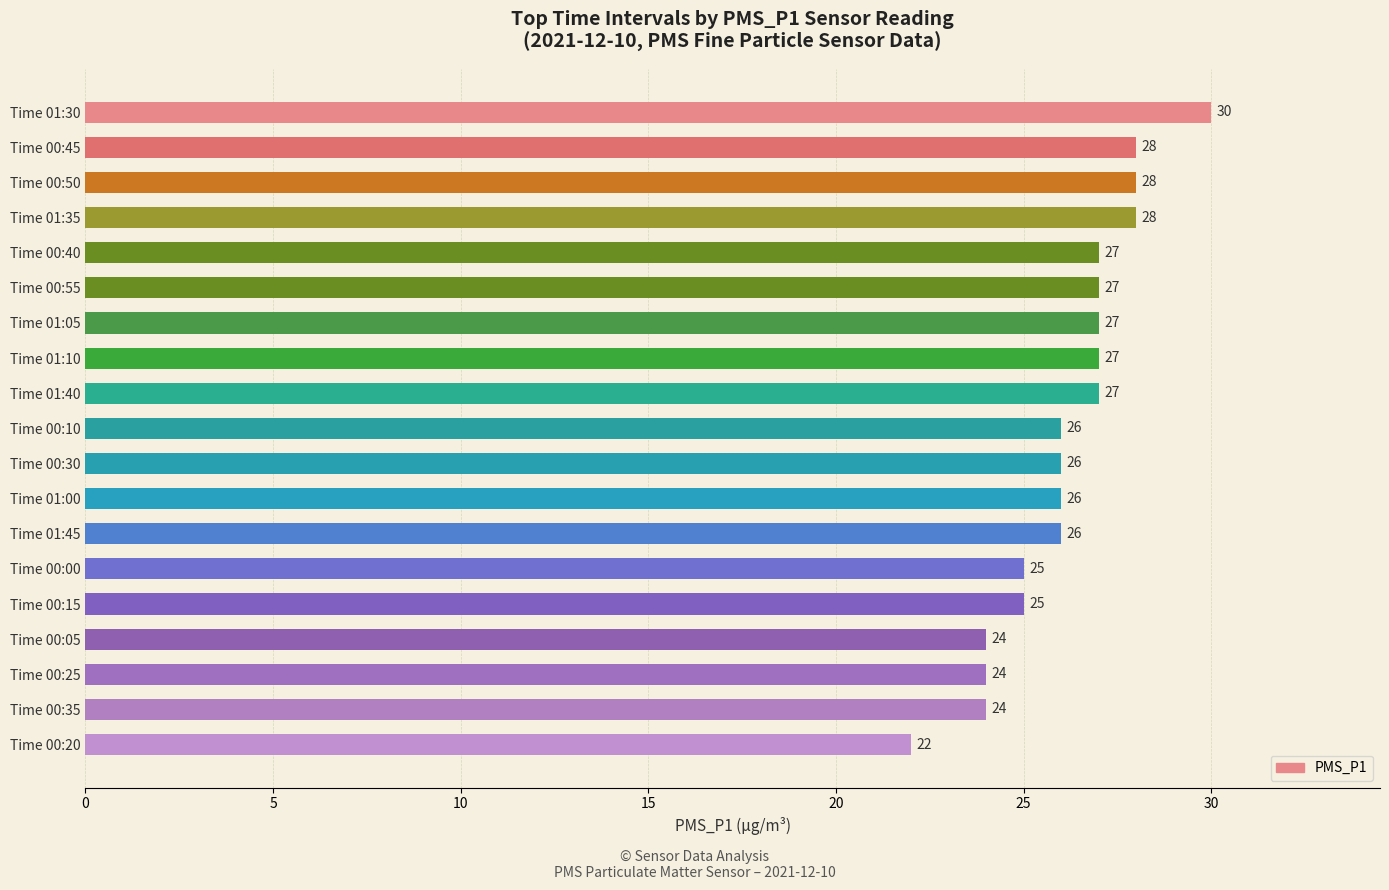

Between Time 01:35 and Time 01:30, which is larger?

Time 01:30